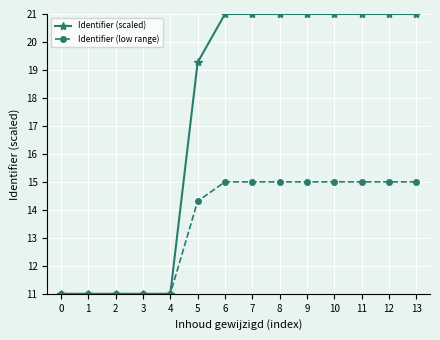

Which series has the widest spread of values?

Identifier (scaled)